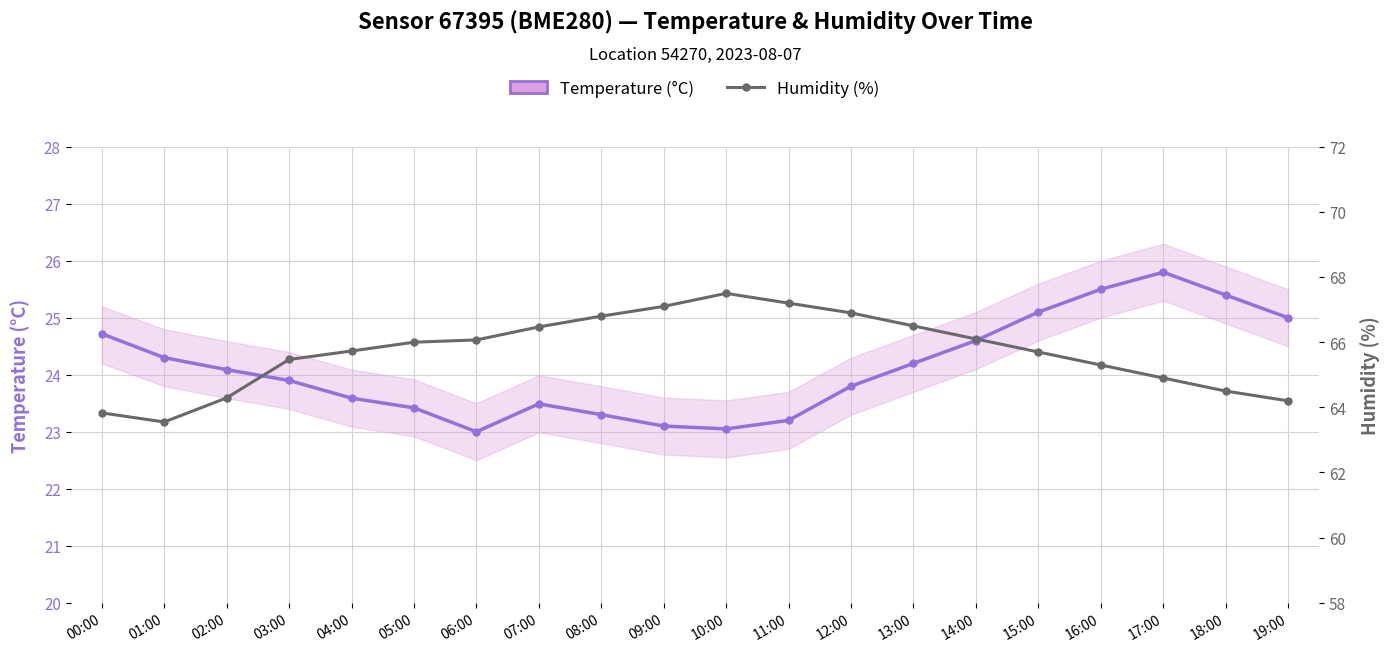

True or false: Temperature (°C) has a value of 23.4 at 05:00.

True